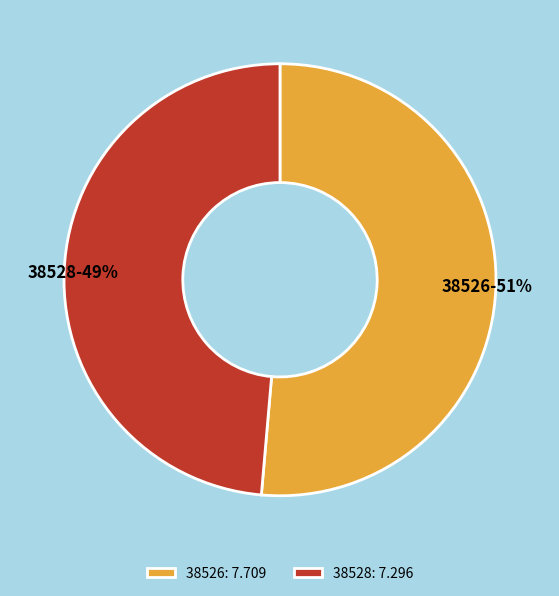

How many slices are in this pie chart?

2